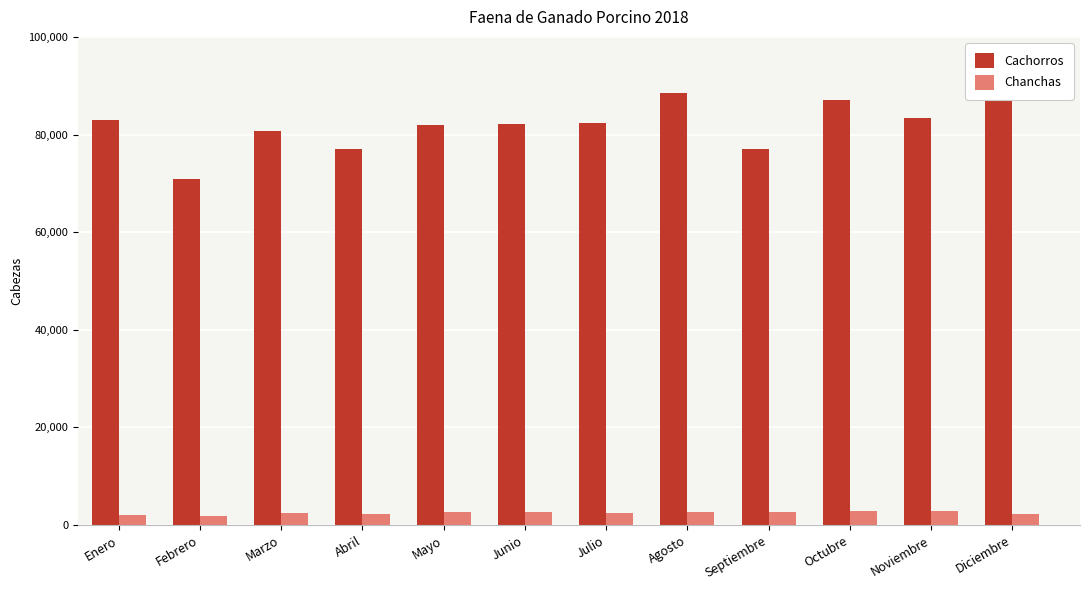

Which series has the largest range (max minus min)?

Cachorros